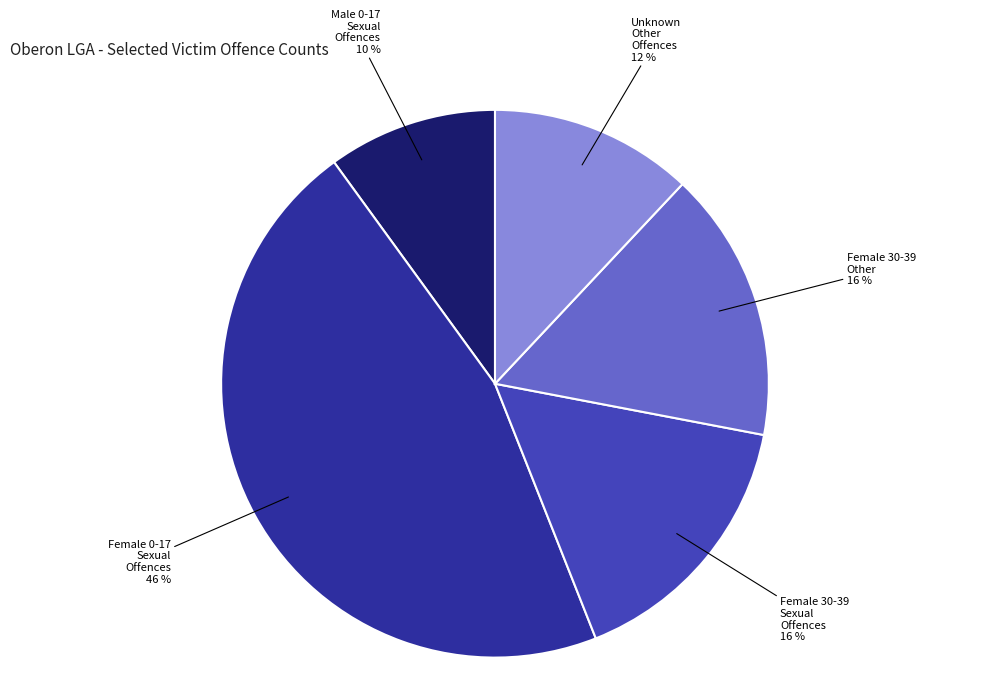

Is there any slice that represents more than half of the pie?

No